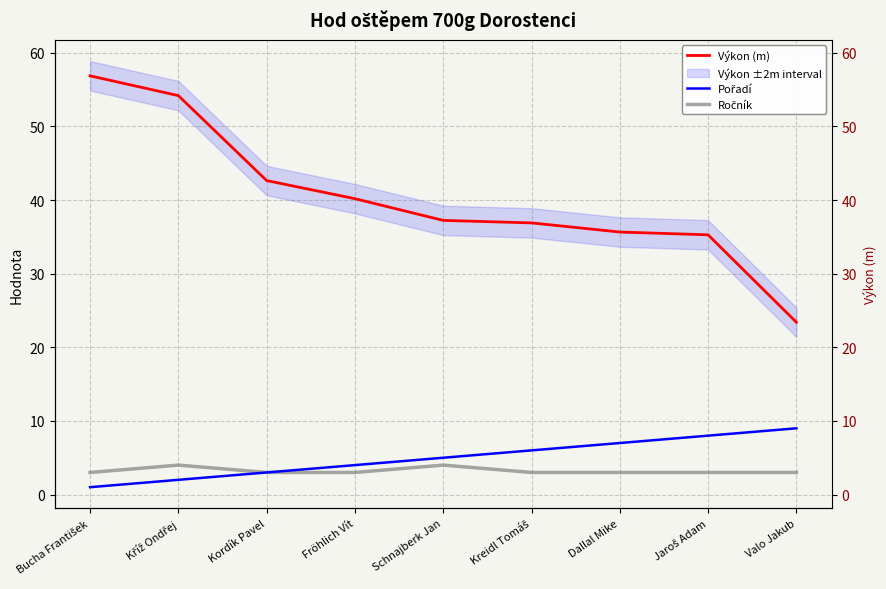

What are all the series names shown in the legend?

Výkon (m), Pořadí, Ročník